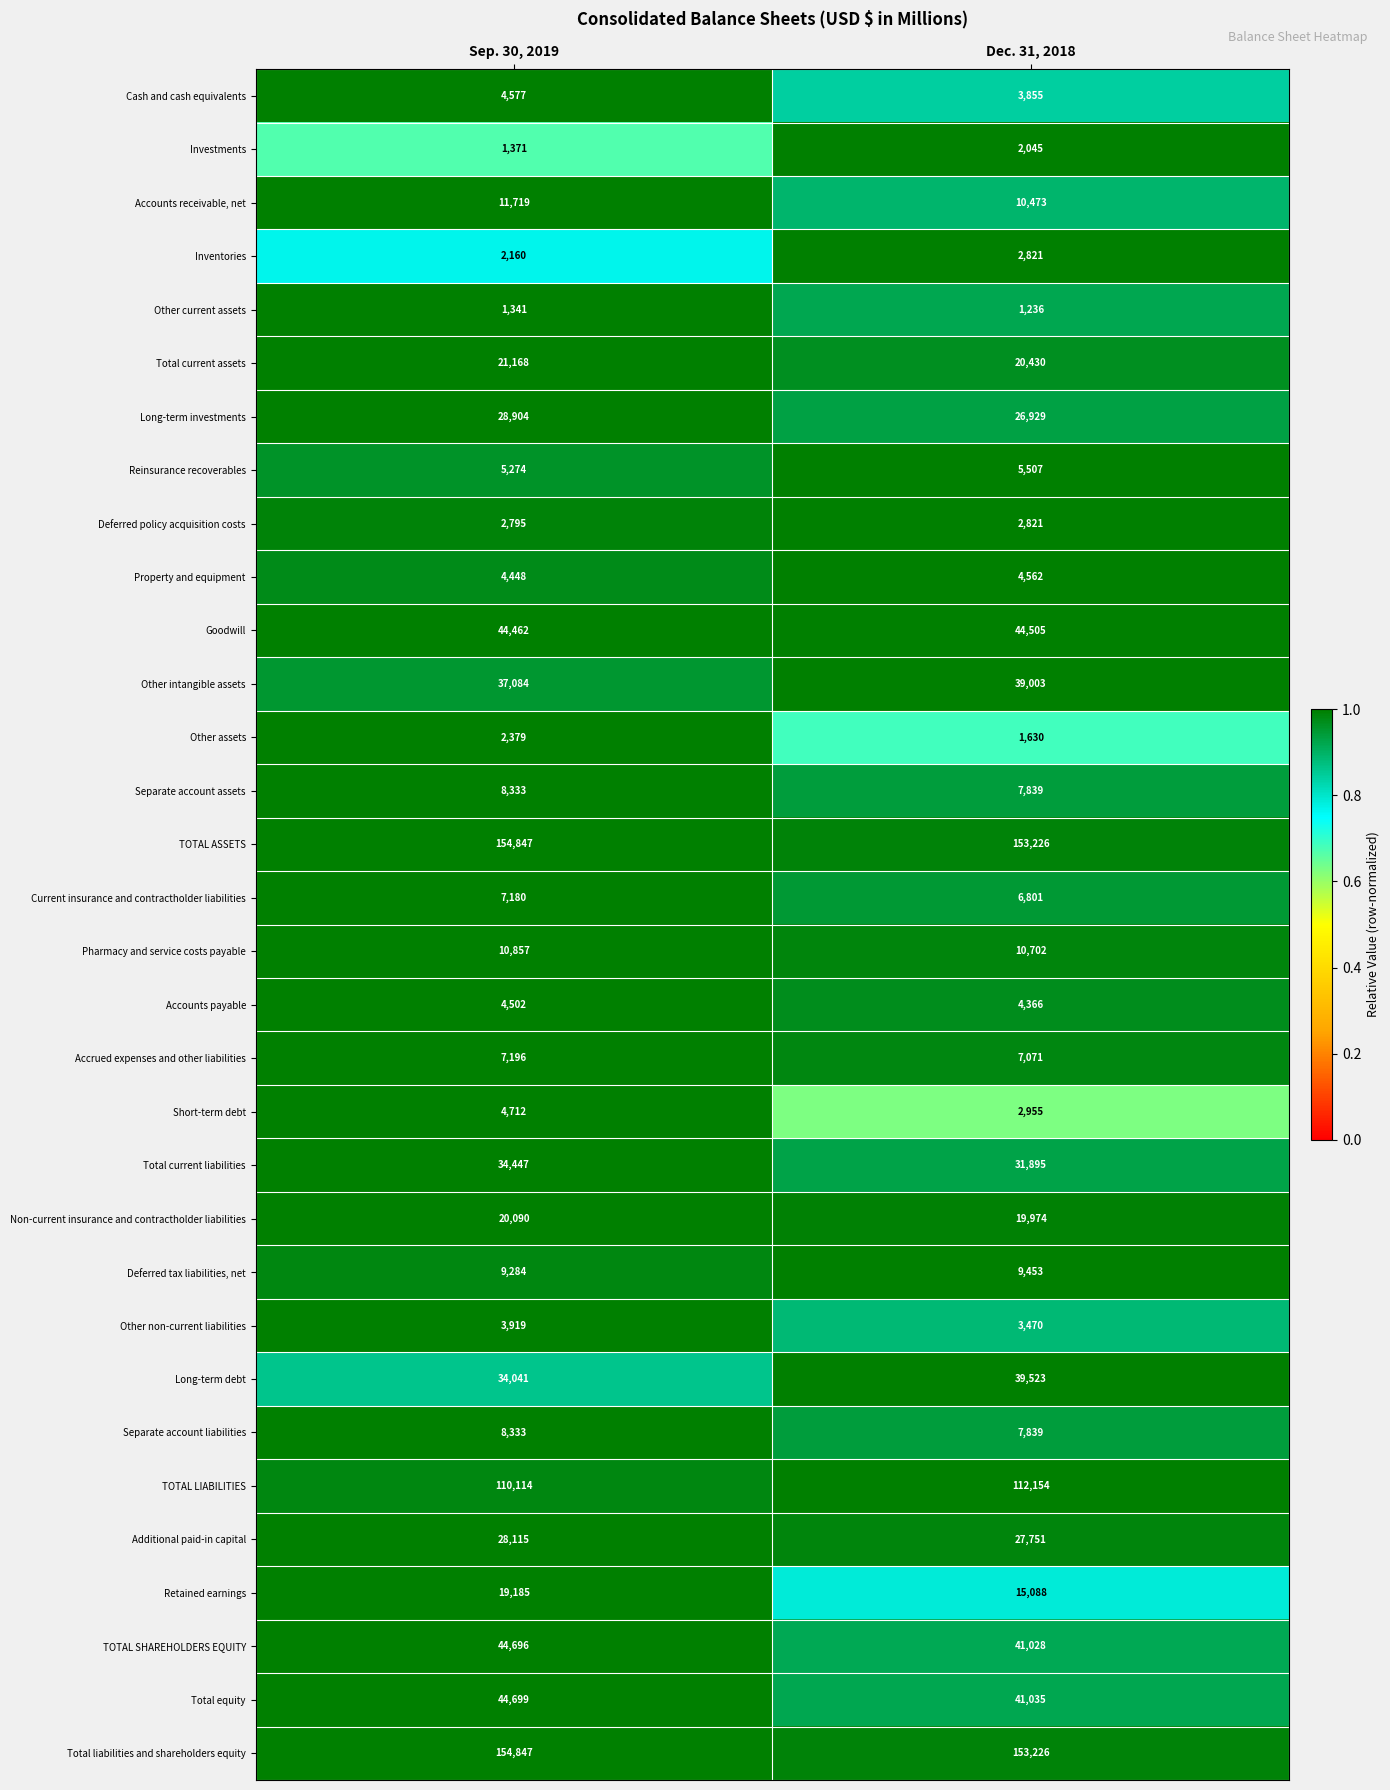

At which category is the sum across all series the highest?

Sep. 30, 2019